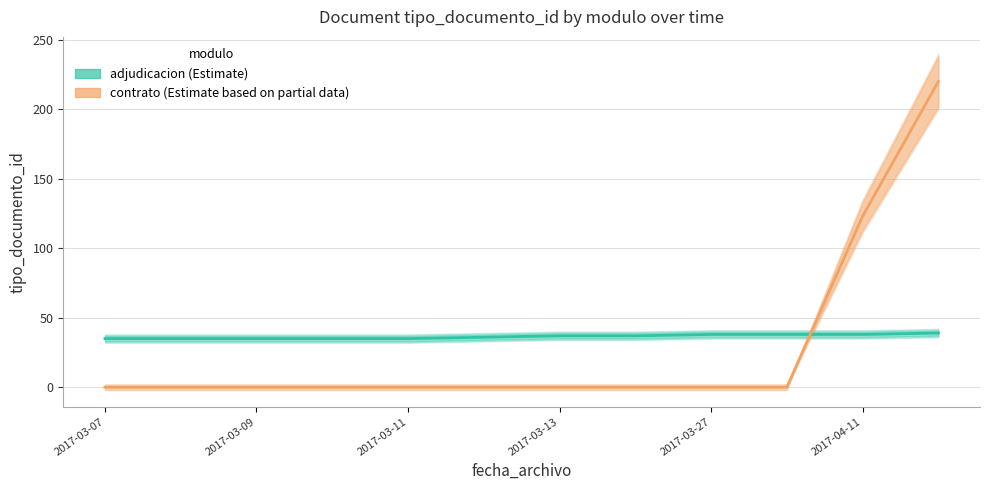

True or false: adjudicacion (Estimate) has more than 2 interior local peaks.

False